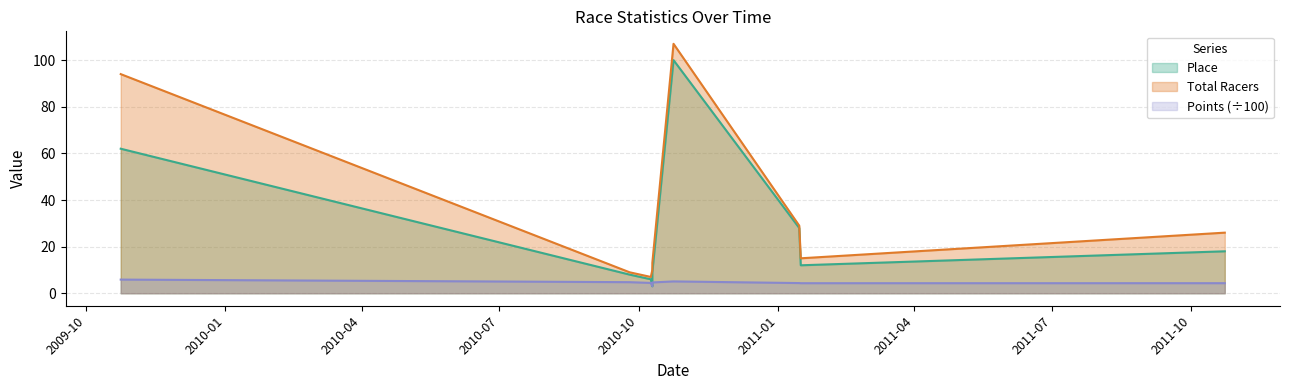

What is the sum of all Points values?

40.8